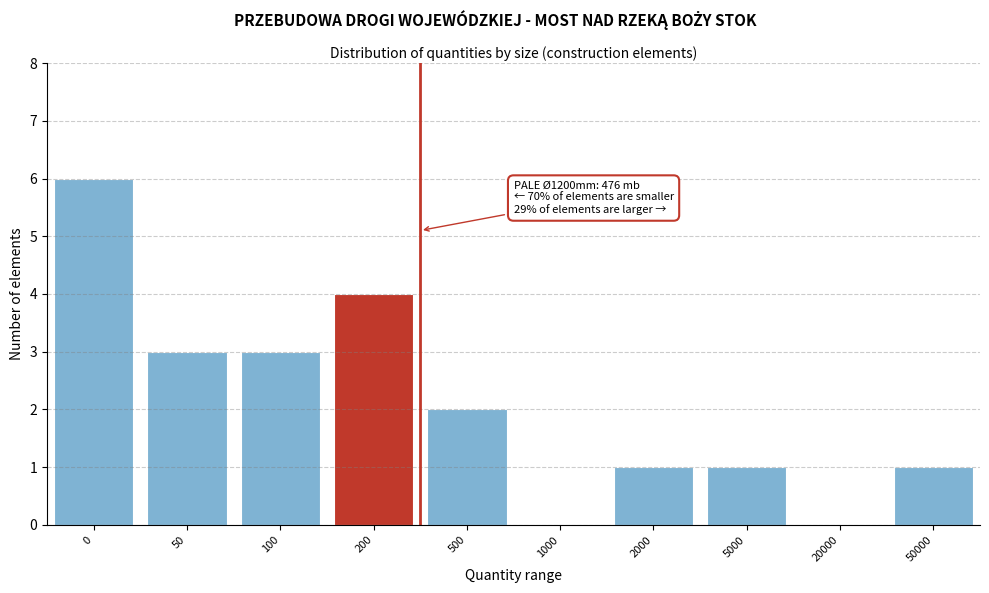

Between 100 and 1000, which is larger?

100